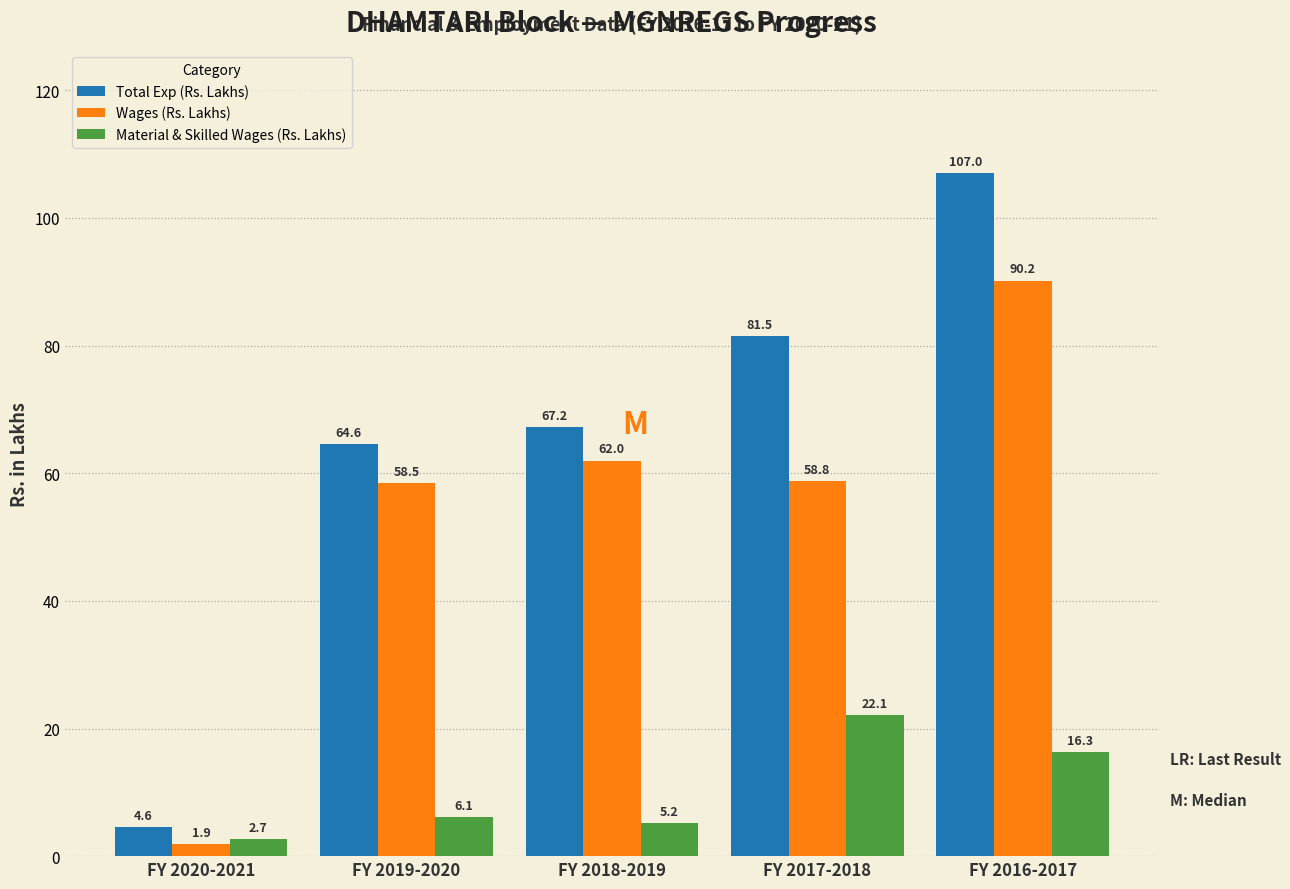

Reading left to right, extract all data points from this chart.

Total Exp (Rs. Lakhs): FY 2020-2021=4.6	FY 2019-2020=64.6	FY 2018-2019=67.2	FY 2017-2018=81.5	FY 2016-2017=107.0
Wages (Rs. Lakhs): FY 2020-2021=1.9	FY 2019-2020=58.5	FY 2018-2019=62.0	FY 2017-2018=58.8	FY 2016-2017=90.2
Material & Skilled Wages (Rs. Lakhs): FY 2020-2021=2.7	FY 2019-2020=6.1	FY 2018-2019=5.2	FY 2017-2018=22.1	FY 2016-2017=16.3